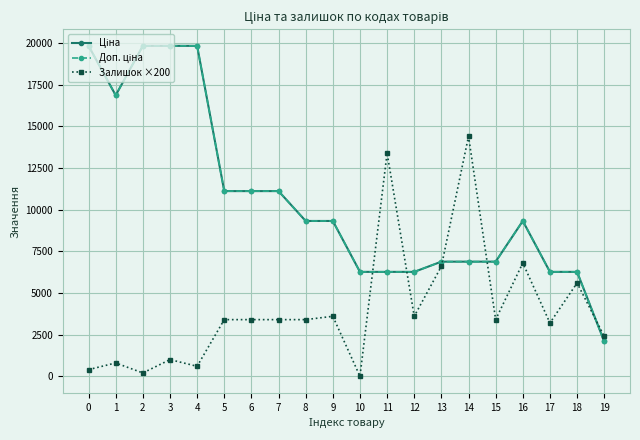

At how many categories does at least one series exceed 12868?

7